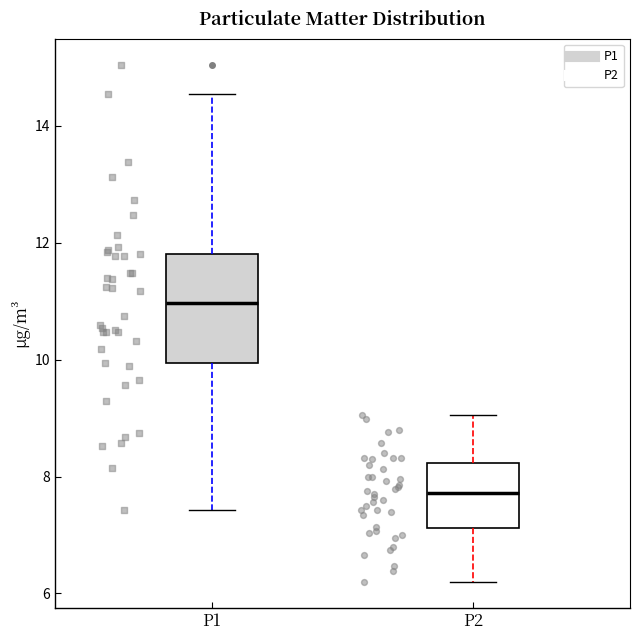

Which box has the lowest median line?

P2